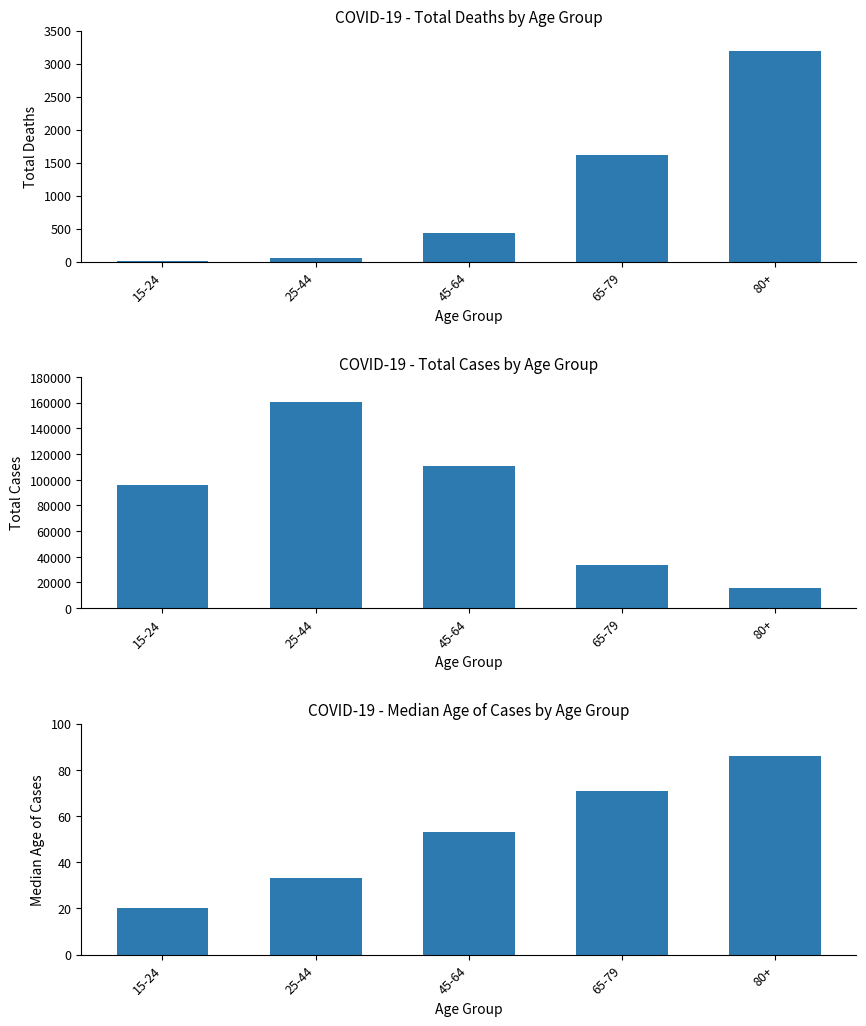

The value of Total Deaths at 45-64 is 142. True or false?

False